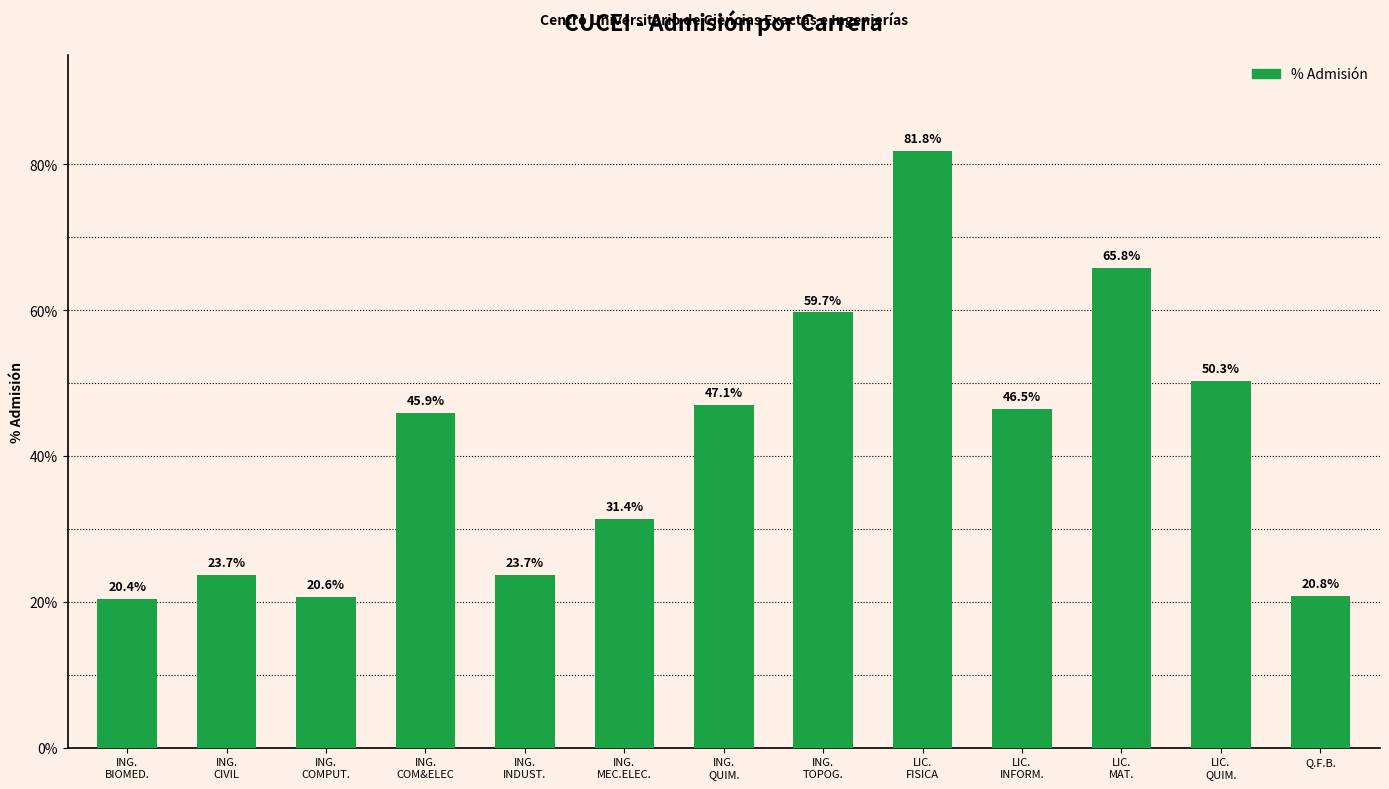

What is the change in value from ING.
INDUST. to LIC.
INFORM.?

+22.8